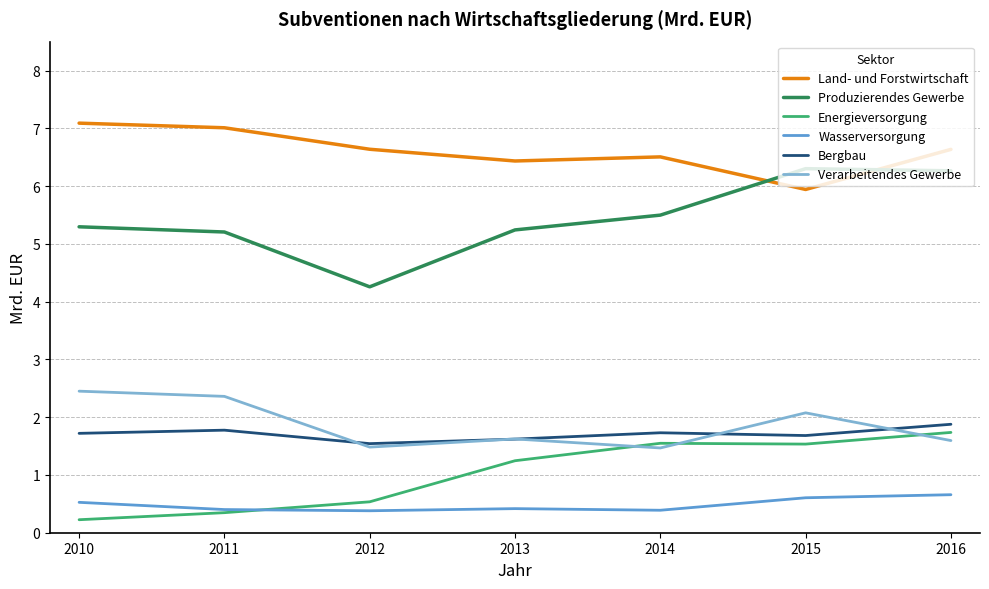

What are all the series names shown in the legend?

Land- und Forstwirtschaft, Produzierendes Gewerbe, Energieversorgung, Wasserversorgung, Bergbau, Verarbeitendes Gewerbe